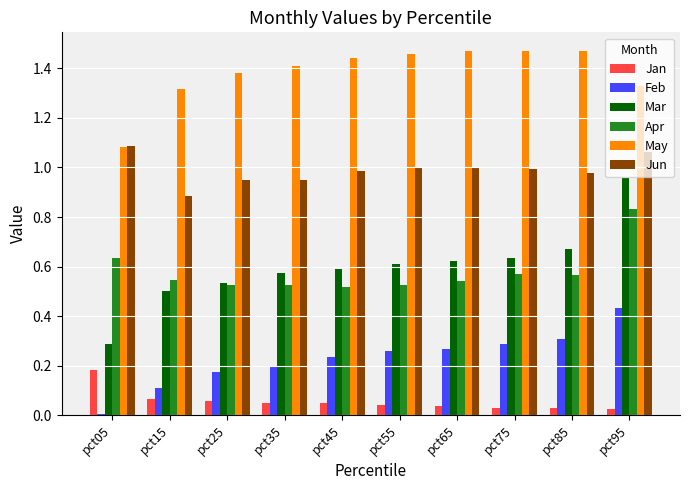

Which series has the widest spread of values?

Mar